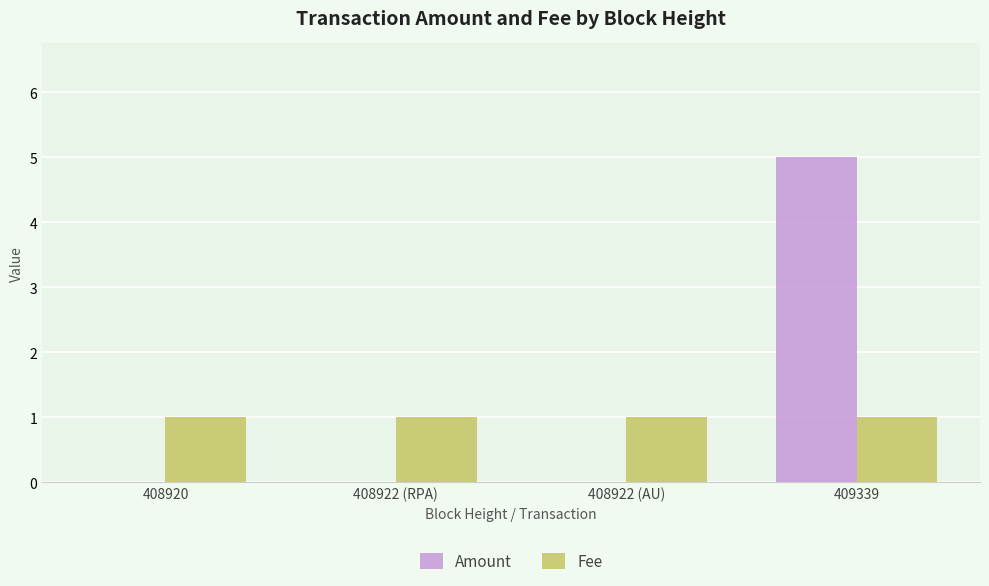

At which category is the sum across all series the highest?

409339